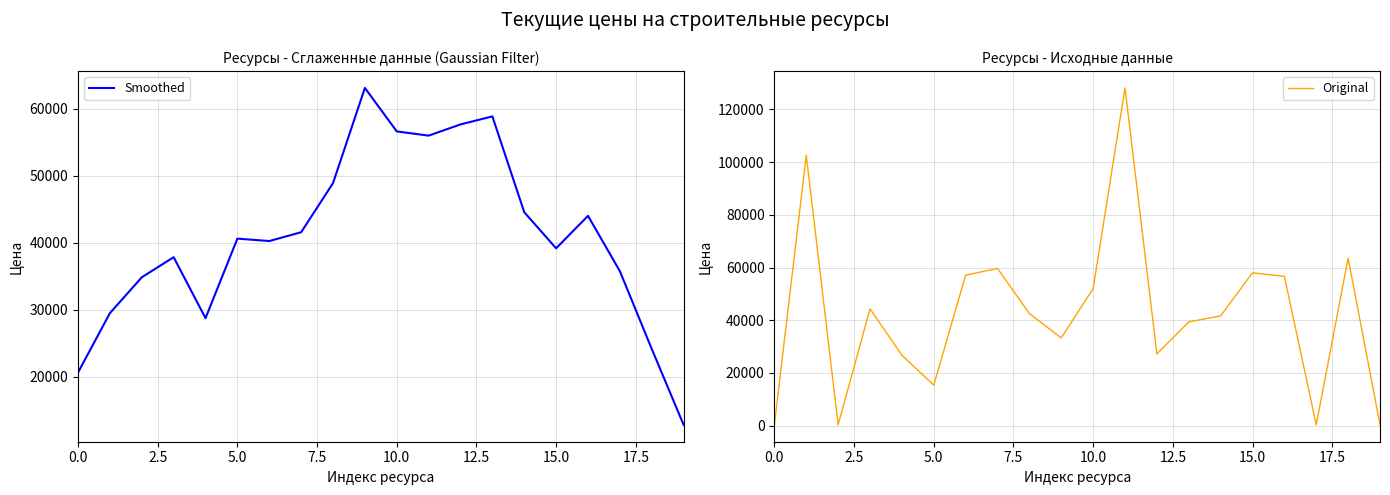

Is this an area chart (filled region under the line)?

No